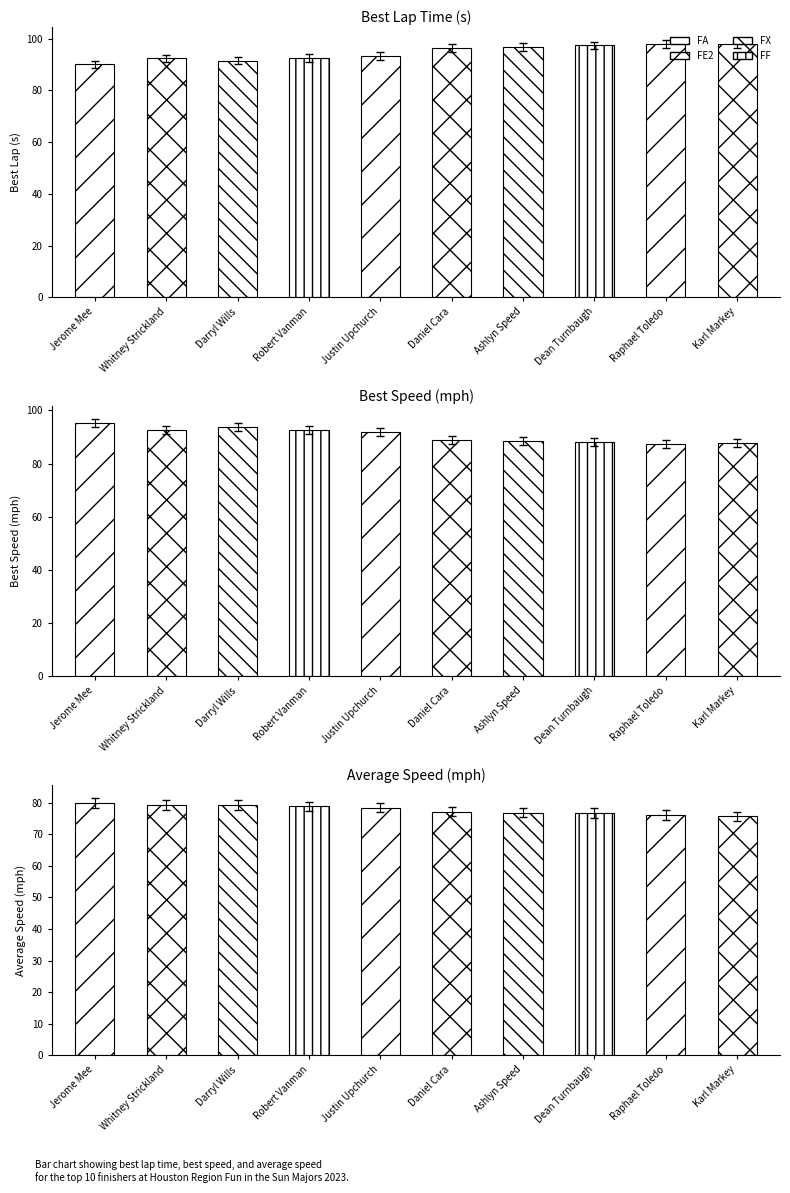

How many values are below 78?

5